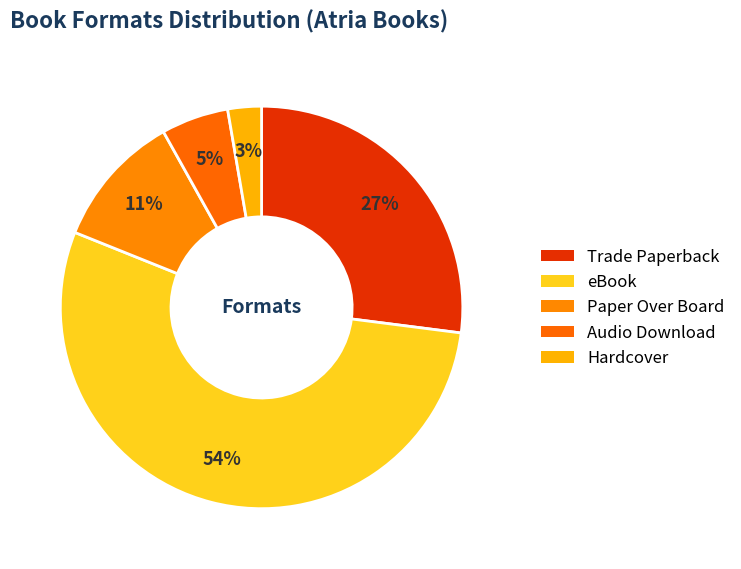

How many slices are in this pie chart?

5